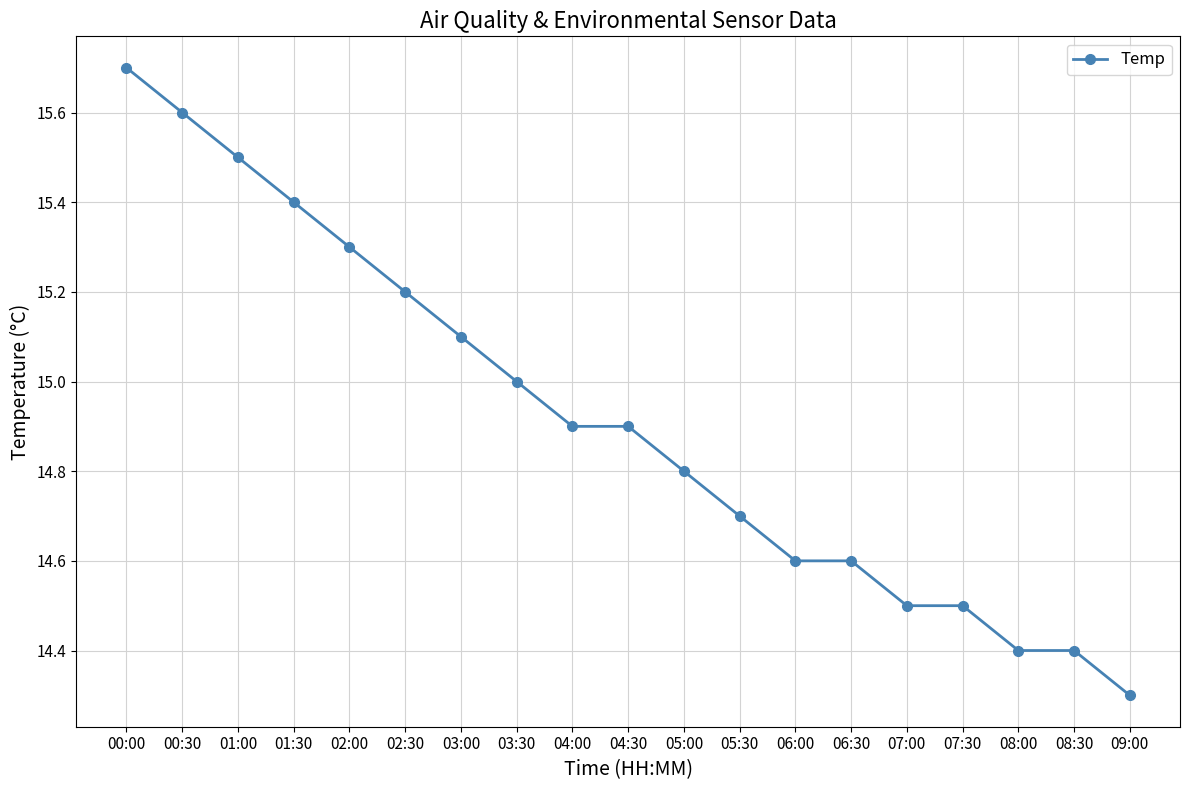

Reading right to left, extract all data points from this chart.

09:00=14.3	08:30=14.4	08:00=14.4	07:30=14.5	07:00=14.5	06:30=14.6	06:00=14.6	05:30=14.7	05:00=14.8	04:30=14.9	04:00=14.9	03:30=15.0	03:00=15.1	02:30=15.2	02:00=15.3	01:30=15.4	01:00=15.5	00:30=15.6	00:00=15.7